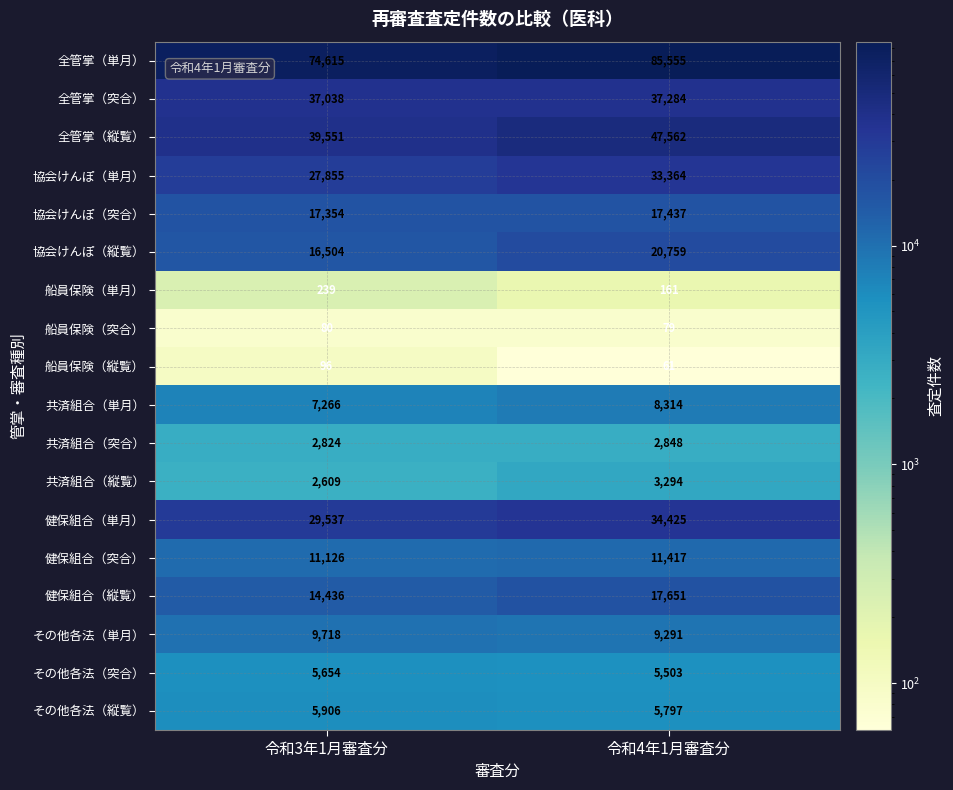

What is the difference between the maximum and minimum values in the 協会けんぽ（単月） series?

5509